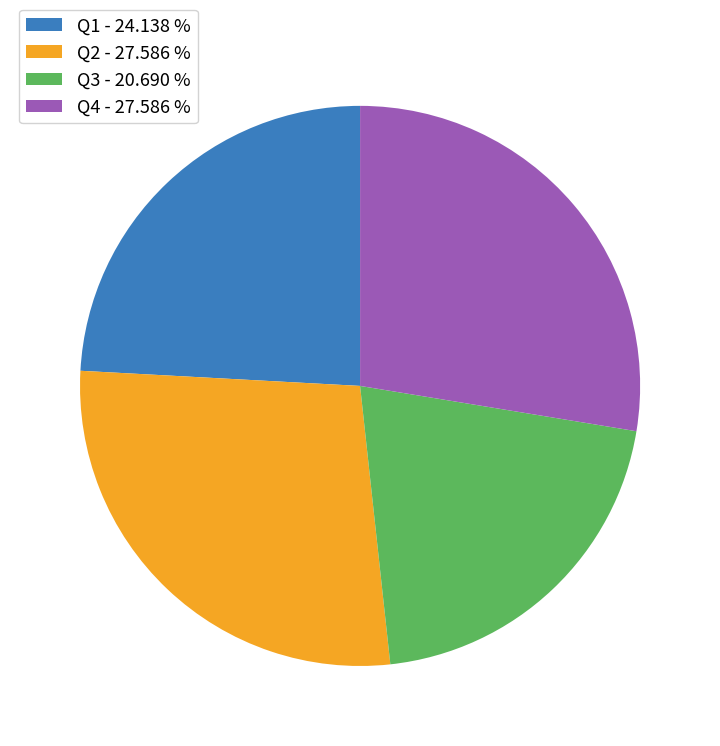

How many slices are in this pie chart?

4